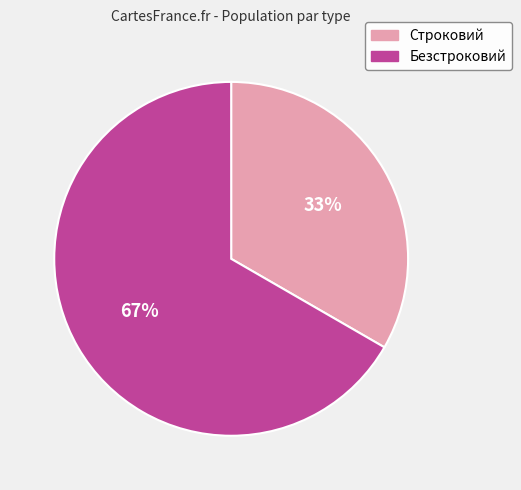

What is the largest slice in the pie chart?

Безстроковий